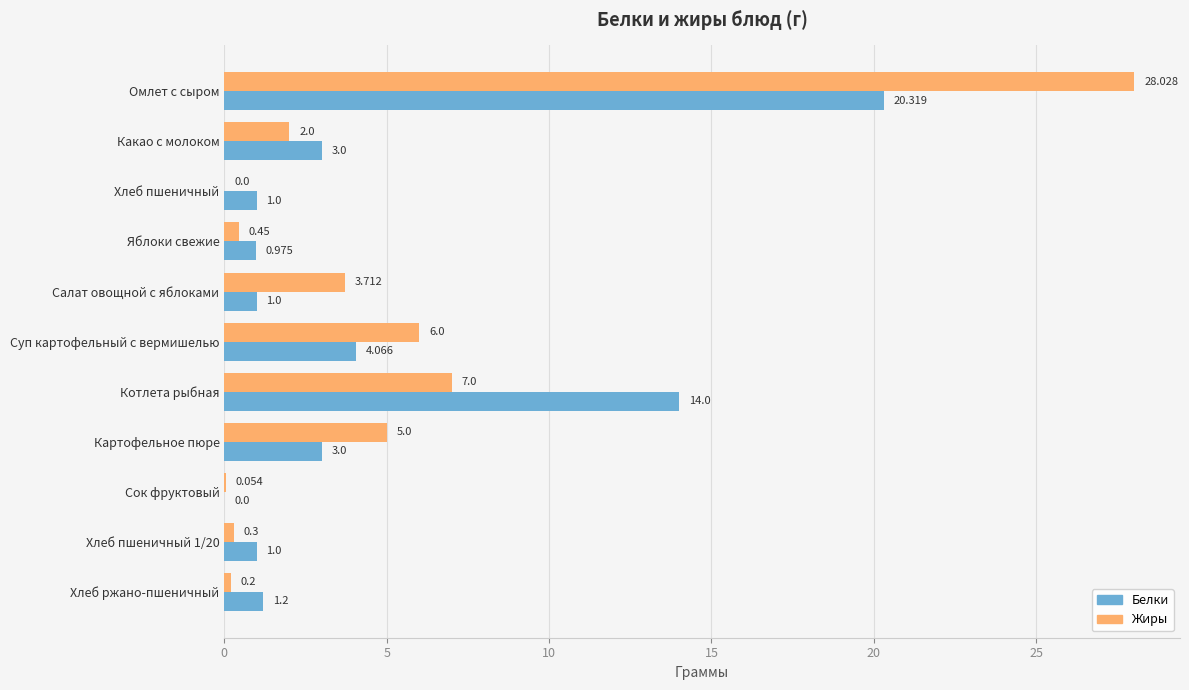

Is the value of Белки at Хлеб пшеничный greater than the value of Жиры at Хлеб пшеничный 1/20?

Yes